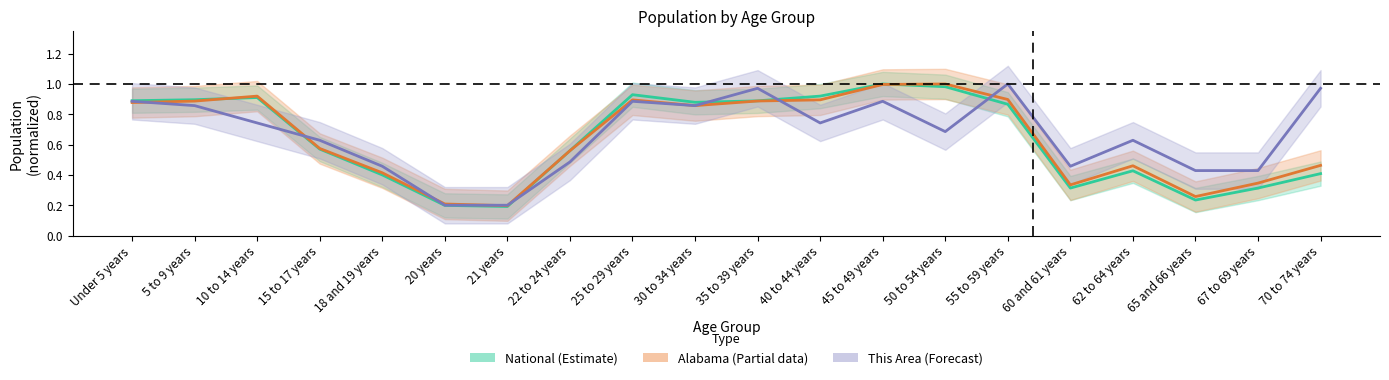

Reading left to right, transcribe all the data shown in this chart.

This Area: 0.9	0.9	0.7	0.6	0.5	0.2	0.2	0.5	0.9	0.9	1.0	0.7	0.9	0.7	1.0	0.5	0.6	0.4	0.4	1.0
Alabama: 0.9	0.9	0.9	0.6	0.4	0.2	0.2	0.6	0.9	0.9	0.9	0.9	1.0	1.0	0.9	0.3	0.5	0.3	0.3	0.5
National: 0.9	0.9	0.9	0.6	0.4	0.2	0.2	0.6	0.9	0.9	0.9	0.9	1.0	1.0	0.9	0.3	0.4	0.2	0.3	0.4